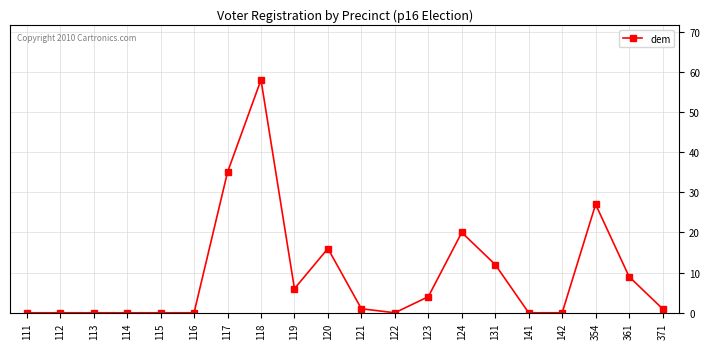

What is the difference between the maximum and minimum values?

58